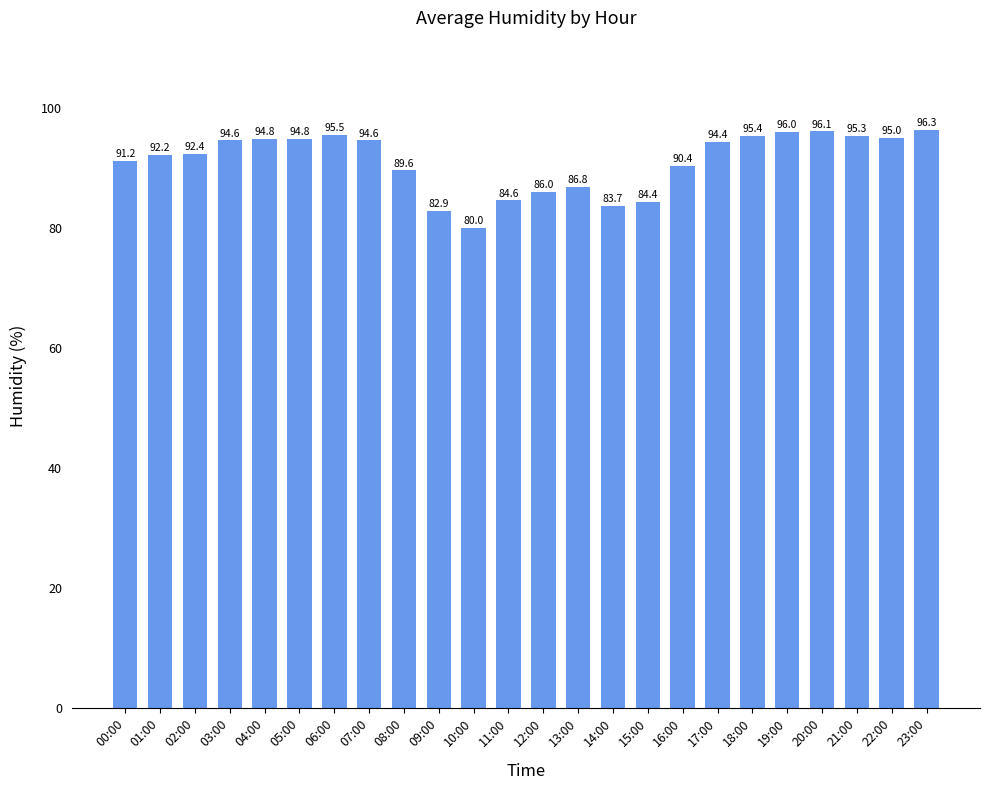

Which category has the highest value across all series?

23:00